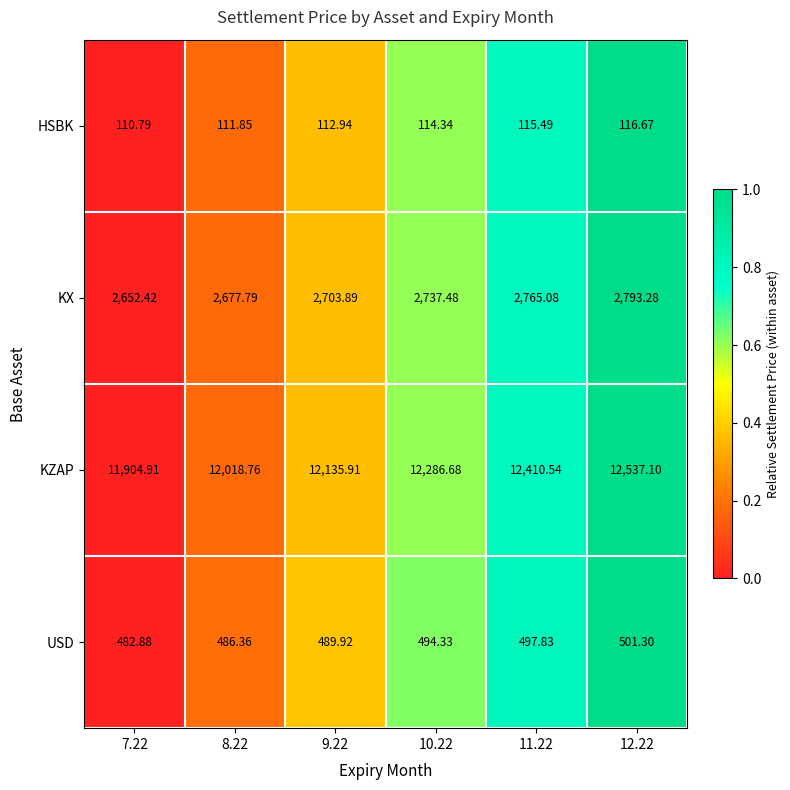

Which series has the largest range (max minus min)?

KZAP